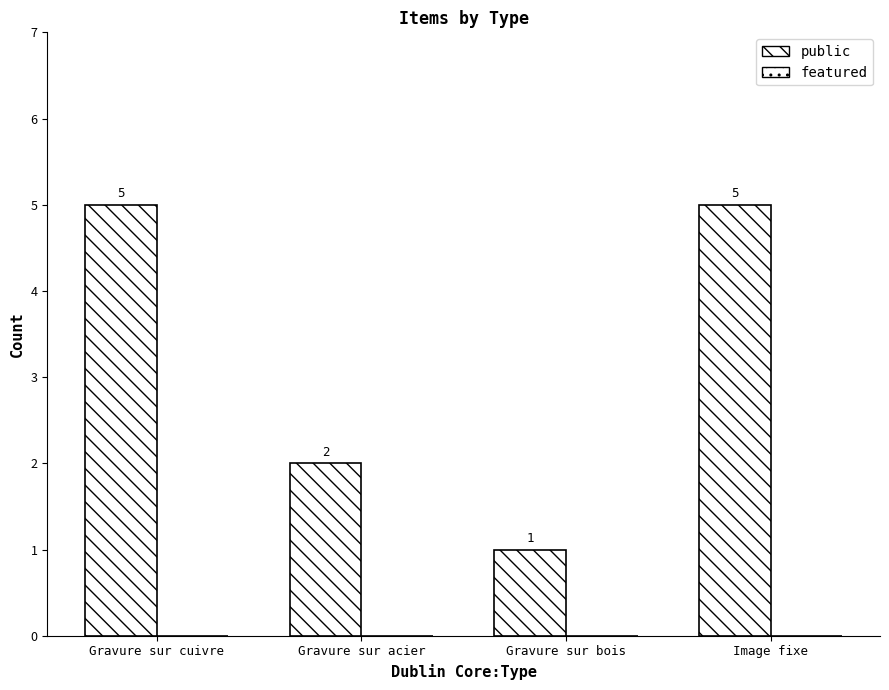

Count the number of categories in the chart.

4